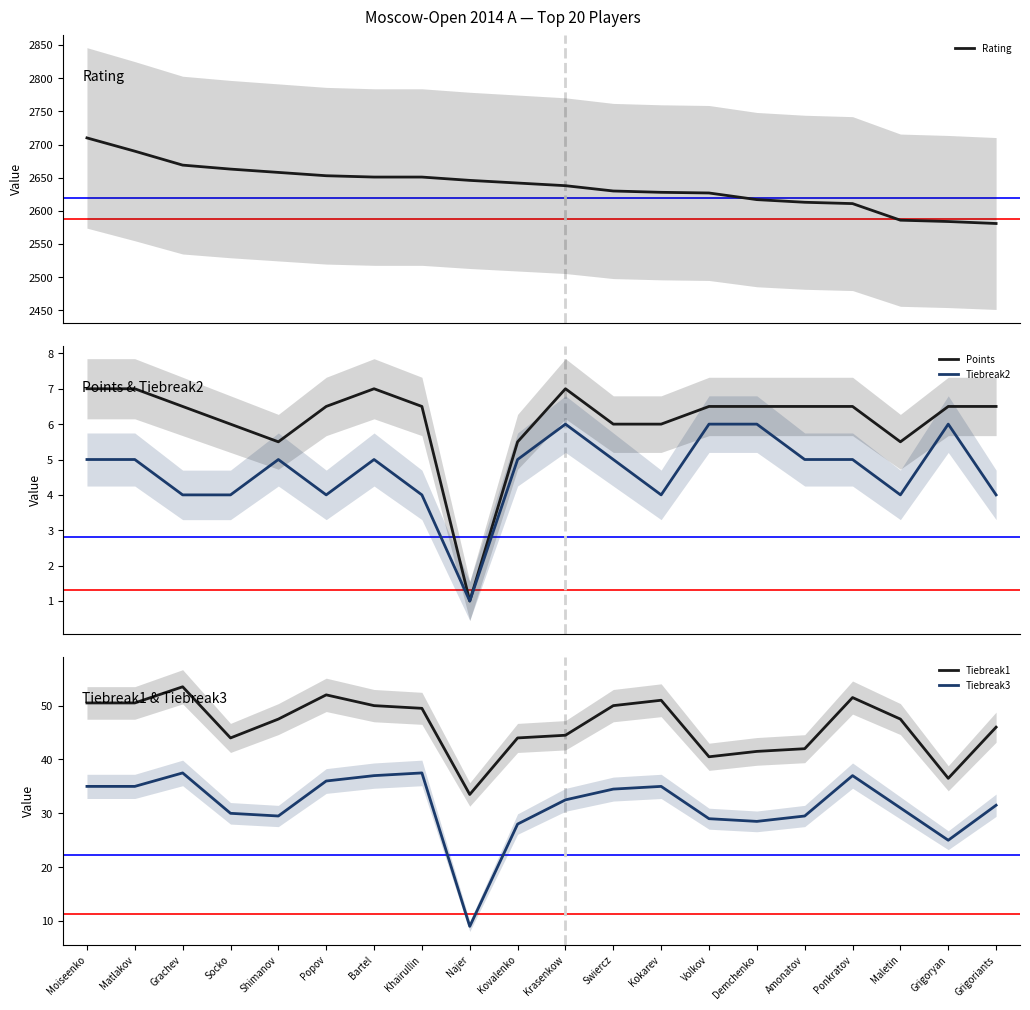

What position from the left is Khairullin?

8